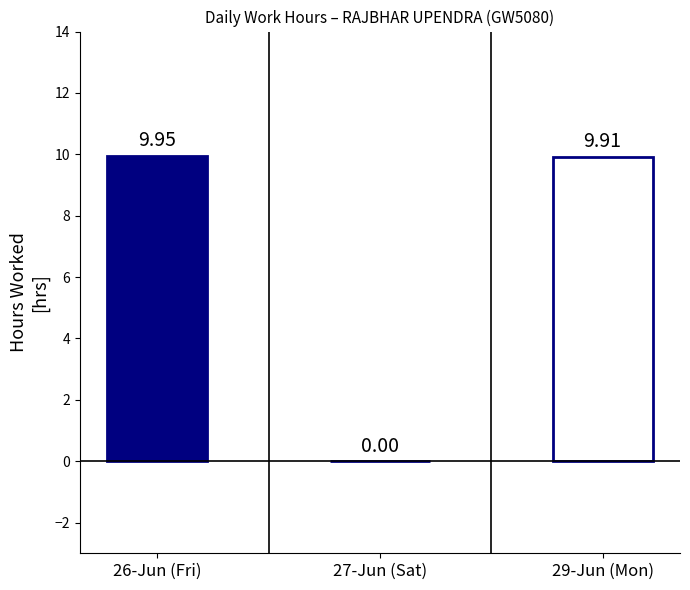

Is it true that the value at 7-Tue is 15.9?

False